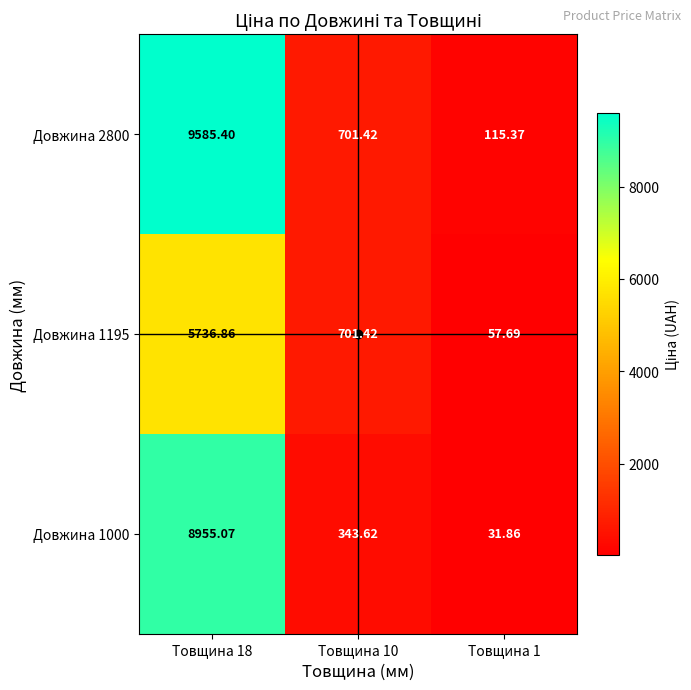

Which label corresponds to the largest value in the chart?

Товщина 18